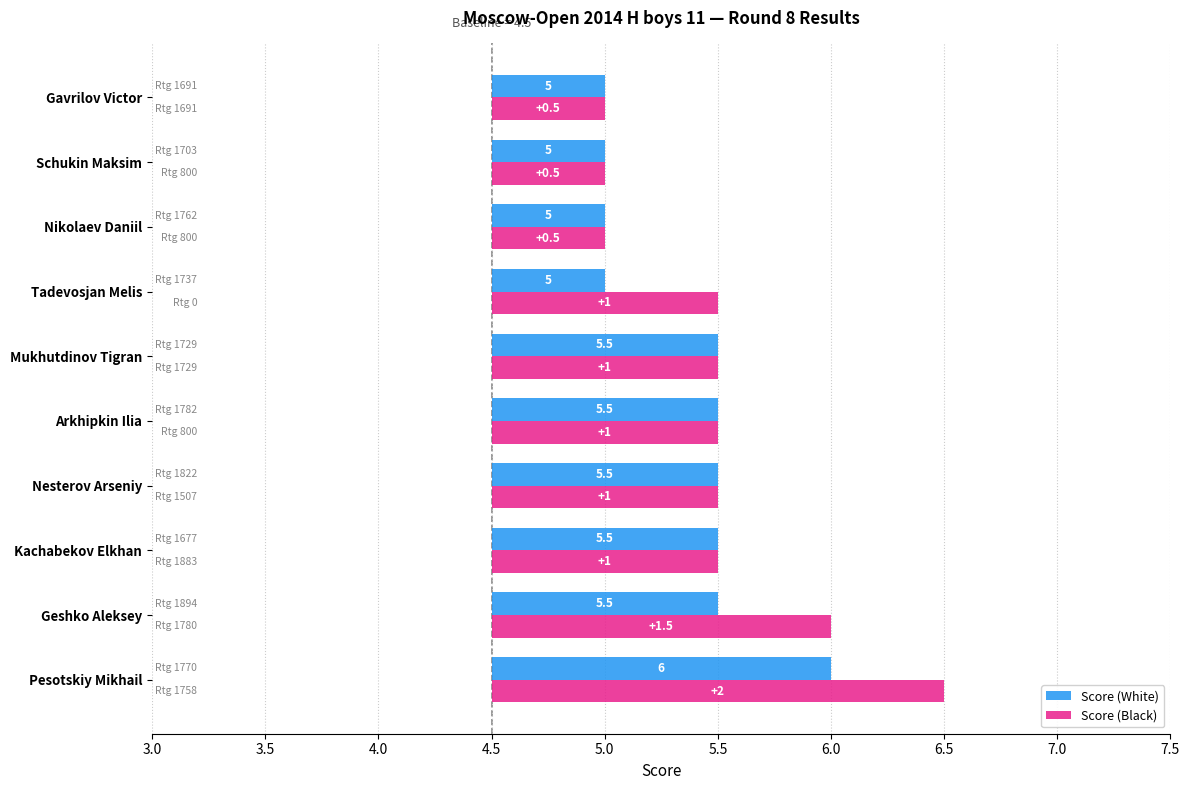

How many bars are there in total?

20